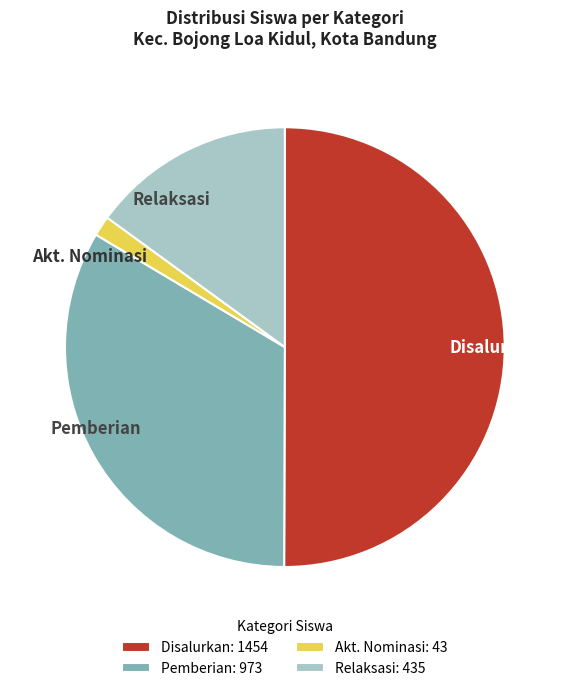

Between Disalurkan and Relaksasi, which is larger?

Disalurkan